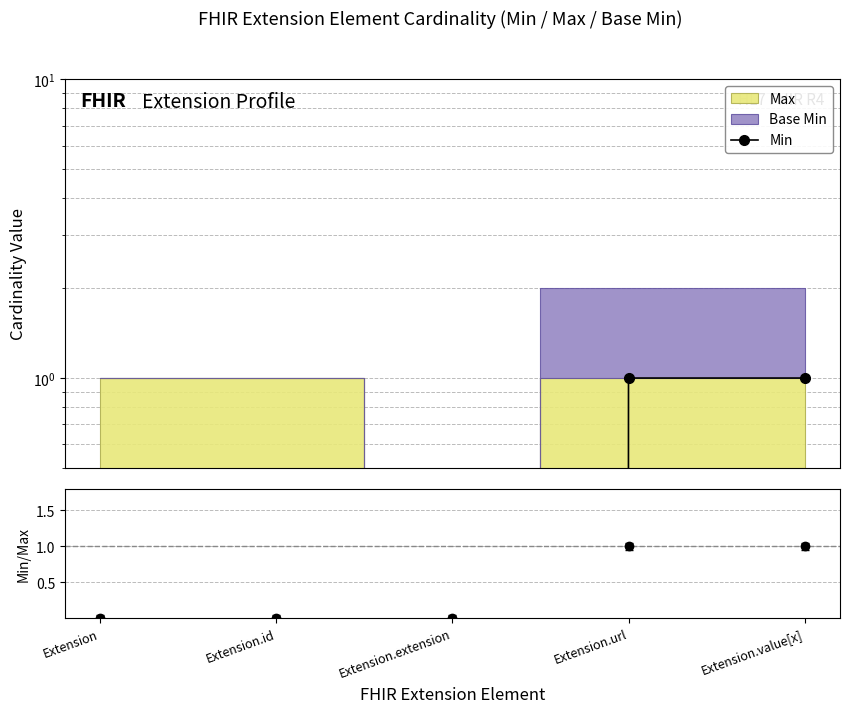

True or false: Min/Max has a value of 0 at Extension.id.

False